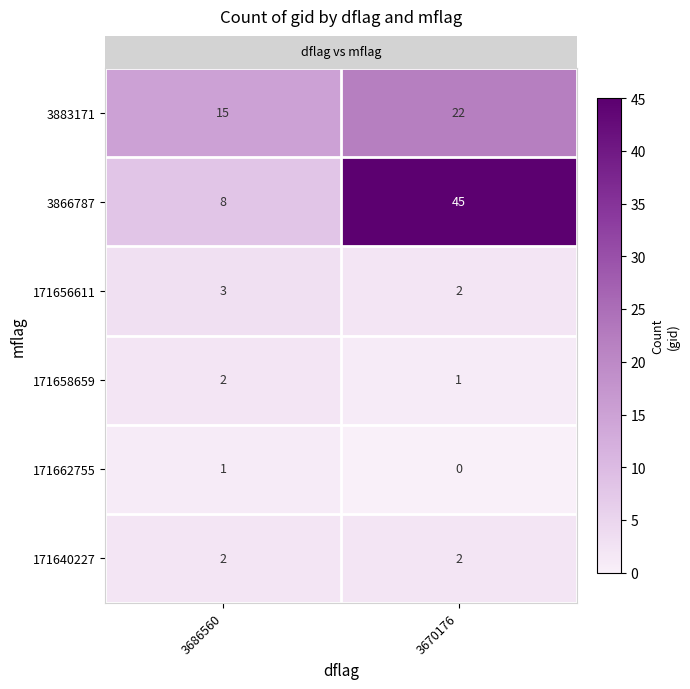

List the labels in order of 171656611 value, smallest first.

3670176, 3686560